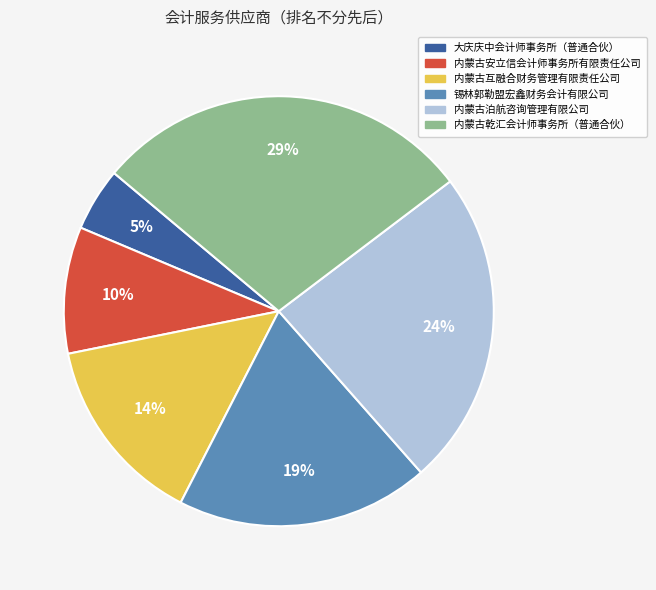

Combined, do 大庆庆中会计师事务所（普通合伙） and 内蒙古互融合财务管理有限责任公司 account for over 50%?

No